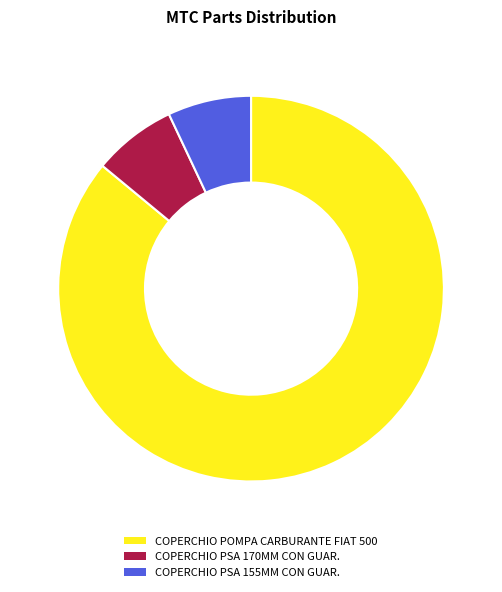

What is the ratio of the value at COPERCHIO POMPA CARBURANTE FIAT 500 to the value at COPERCHIO PSA 155MM CON GUAR.?

12.3